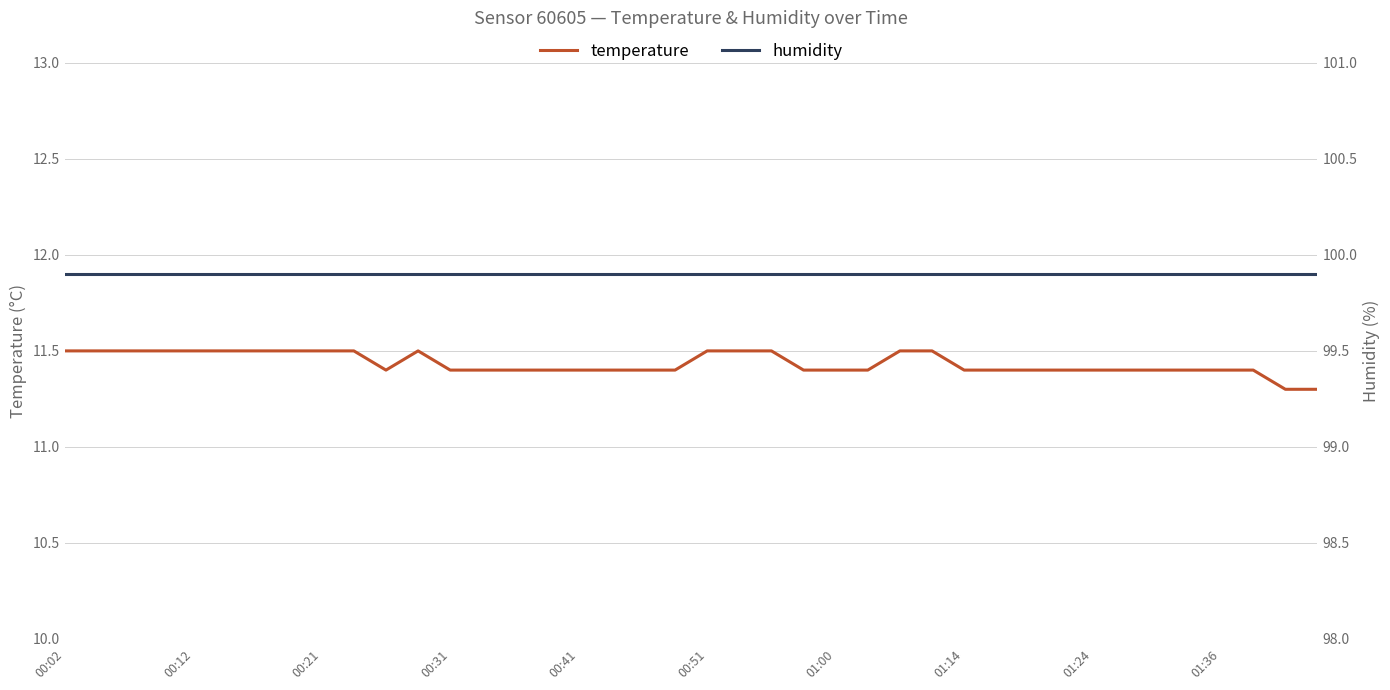

List the series in order of their overall mean, lowest first.

temperature, humidity